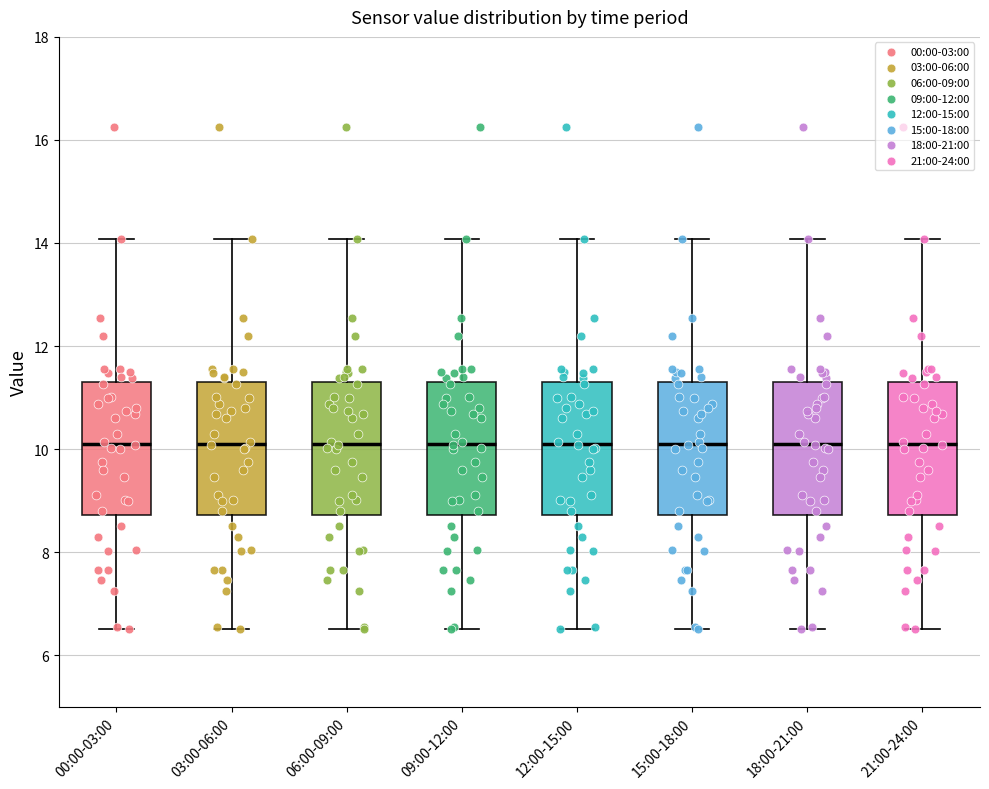

Where does the lower whisker of the box for 00:00-03:00 end on the y-axis? The values are not printed on the chart, so give them approximately, as read against the axis.

6.6